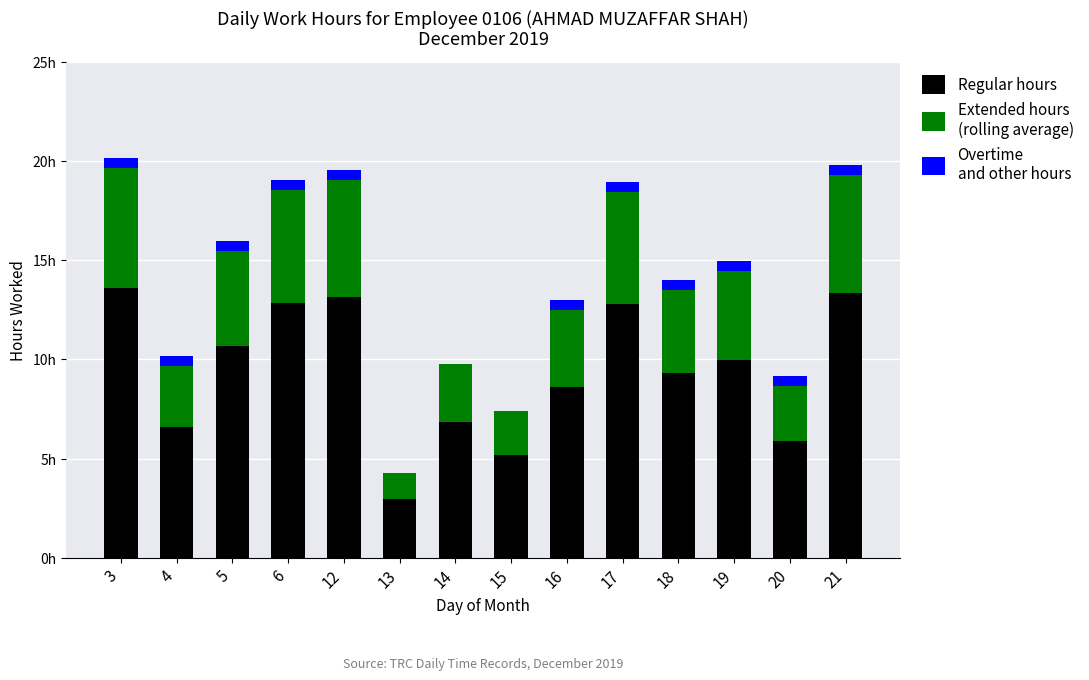

Are the bars horizontal?

No